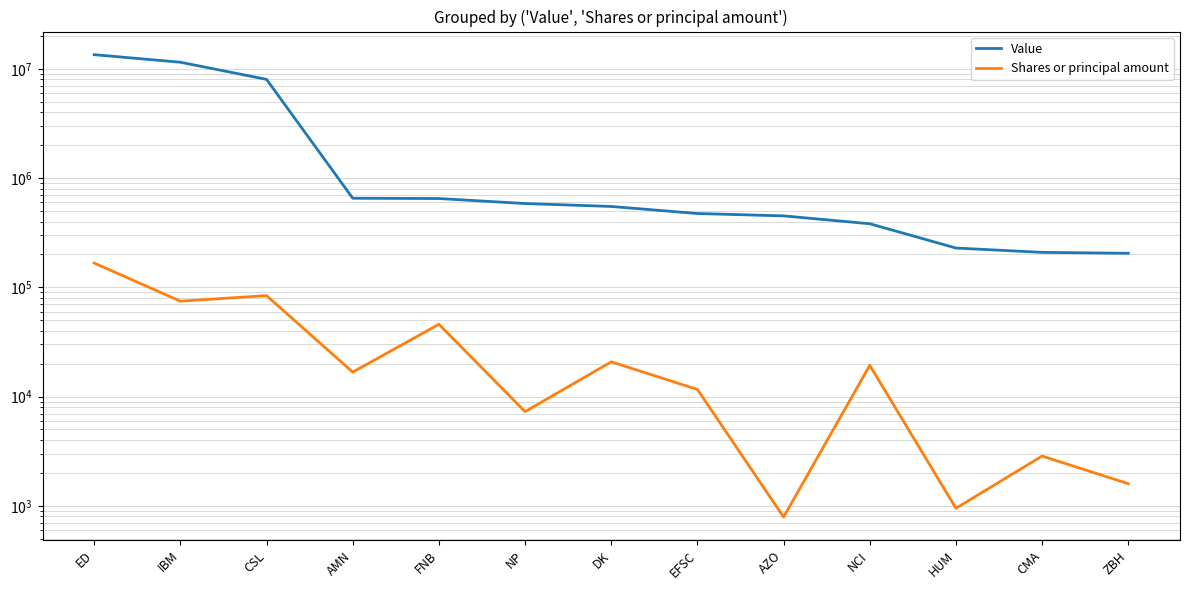

Reading left to right, list all the values displayed in this chart.

Value: ED=13483000	IBM=11494000	CSL=8008000	AMN=654000	FNB=650000	NP=585000	DK=550000	EFSC=474000	AZO=451000	NCI=382000	HUM=229000	CMA=209000	ZBH=205000
Shares or principal amount: ED=166830	IBM=74717	CSL=83945	AMN=16760	FNB=45888	NP=7286	DK=20803	EFSC=11622	AZO=790	NCI=19325	HUM=950	CMA=2855	ZBH=1595